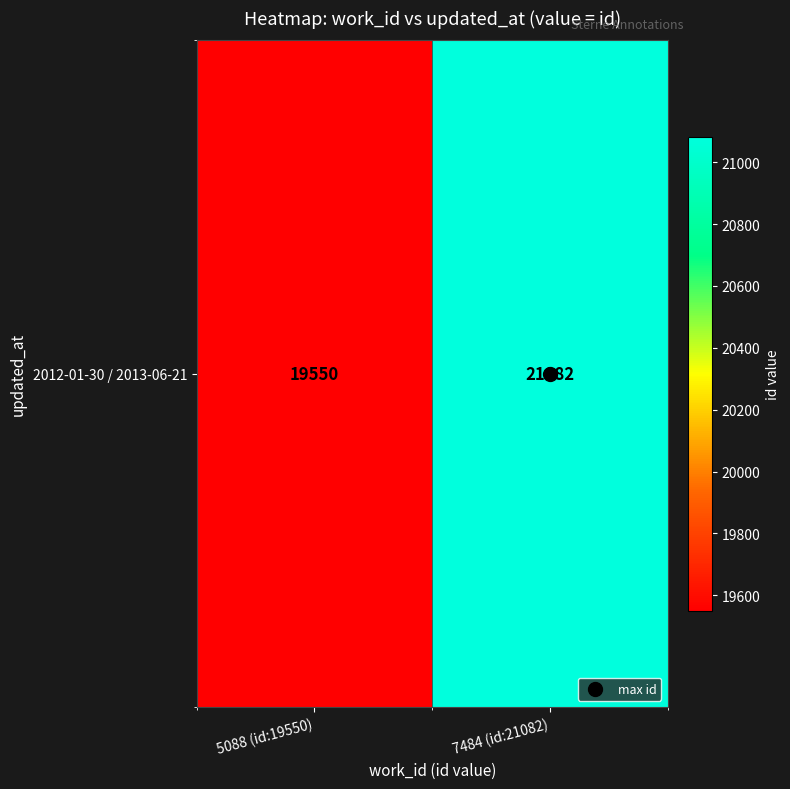

What is the ratio of the value at 7484 (id:21082) to the value at 5088 (id:19550)?

1.1